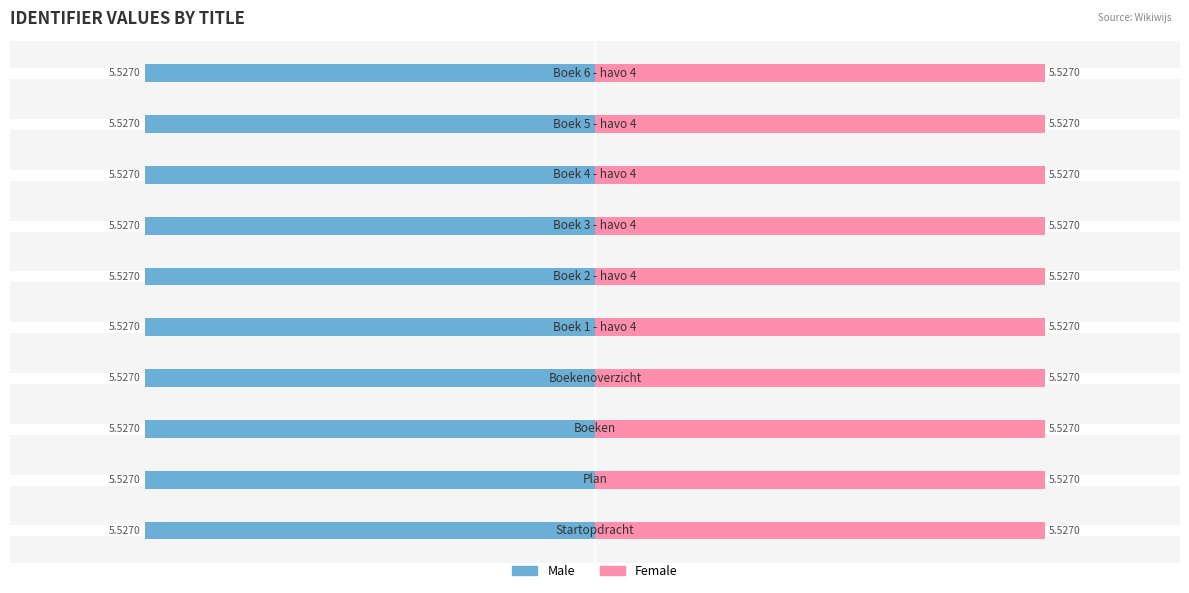

Rank the series at 0 from highest to lowest value.

Female, Male